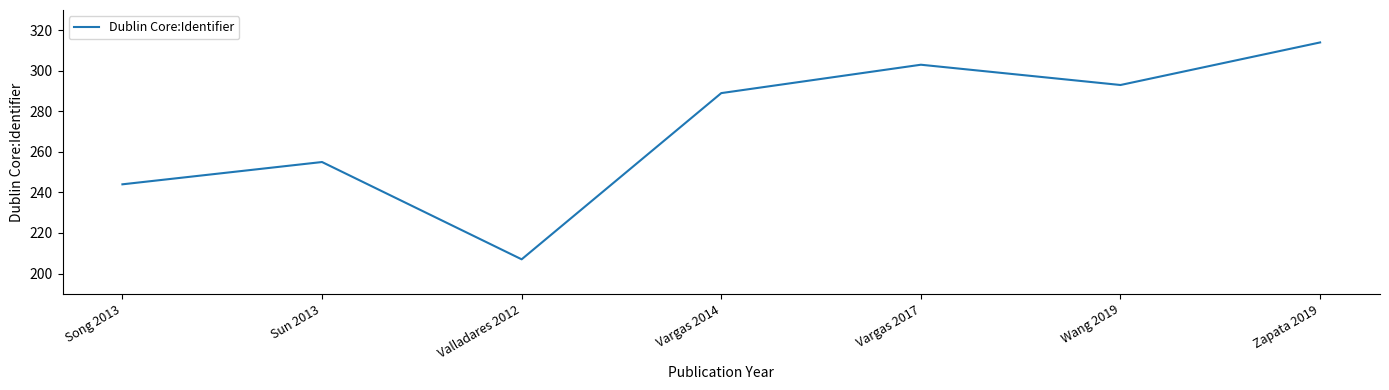

Where is the first local maximum?

Sun 2013